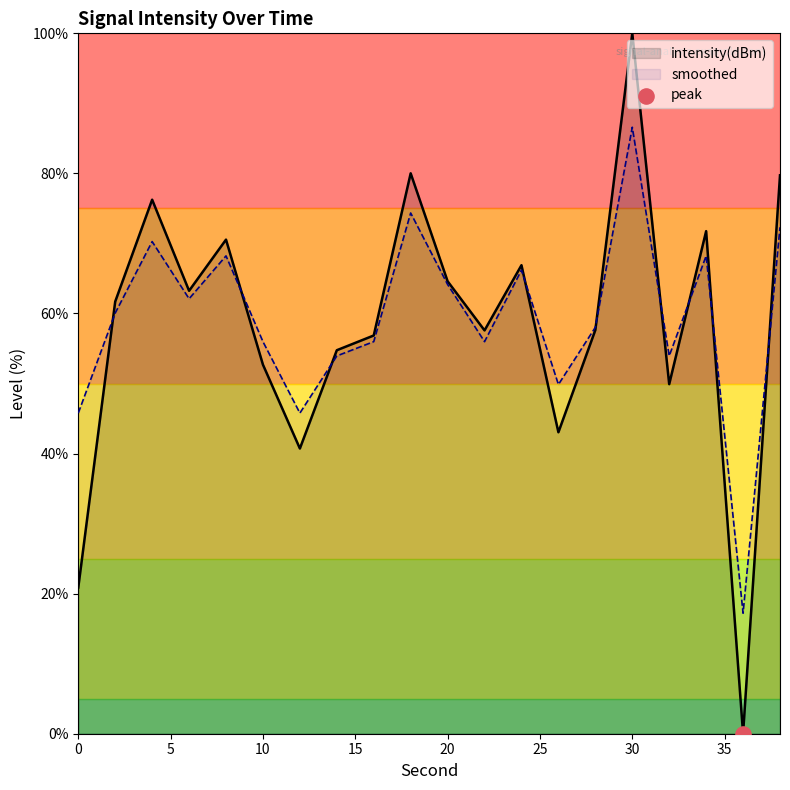

Which series has the largest total across all categories?

smoothed